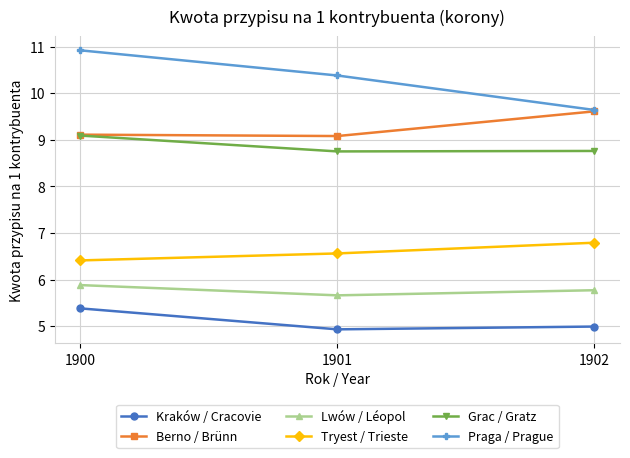

Which label corresponds to the largest value in the chart?

1900